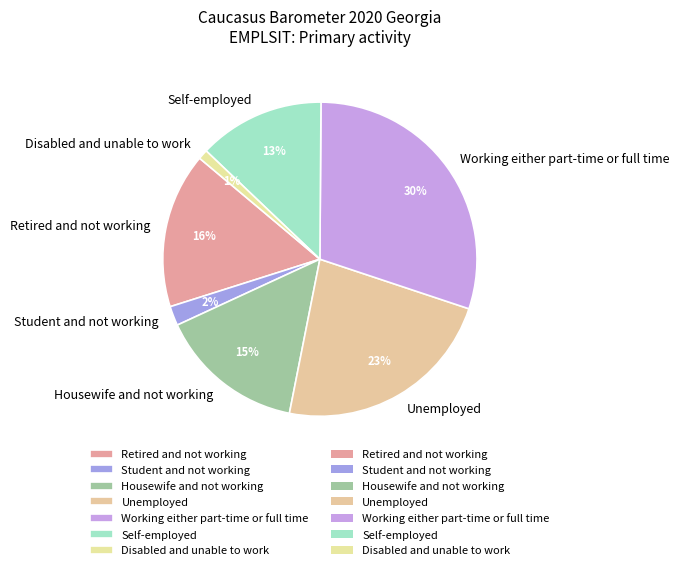

How many segments does this pie chart have?

7